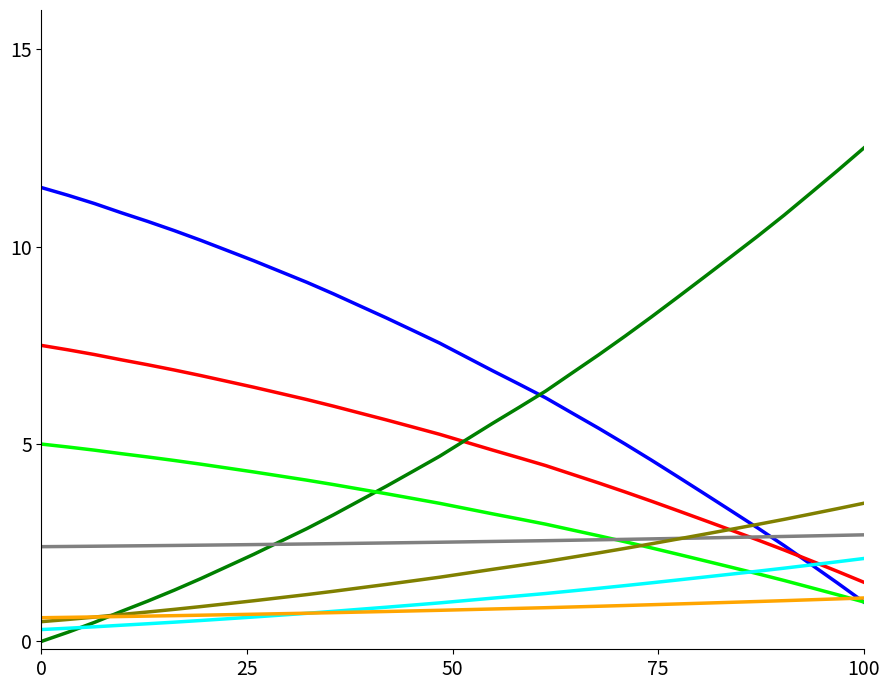

Does the chart have visible grid lines?

No